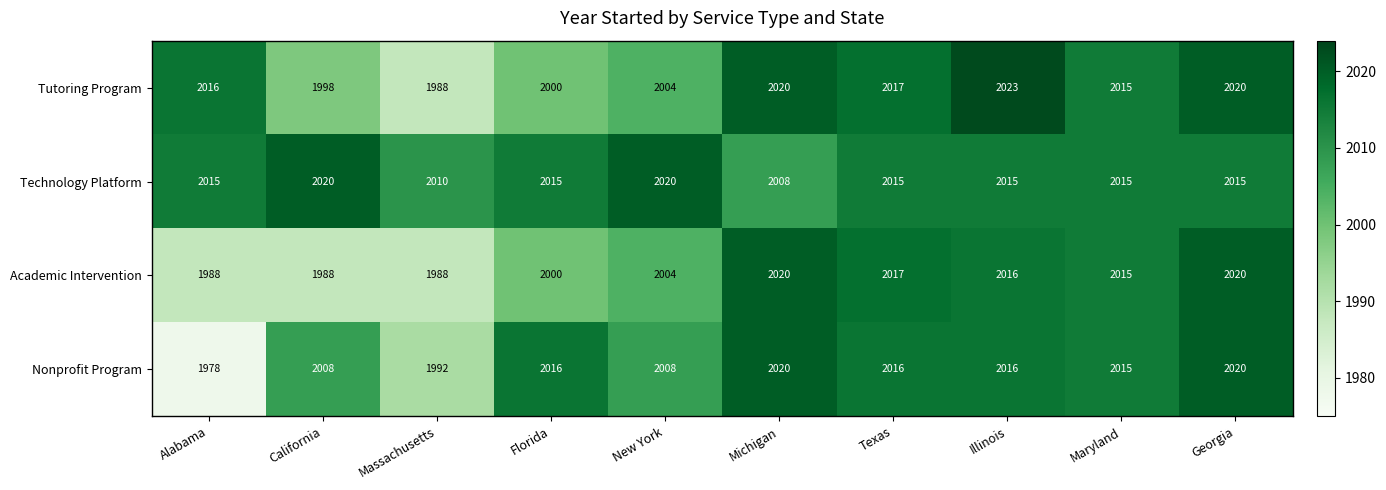

Which label corresponds to the largest value in the chart?

Illinois